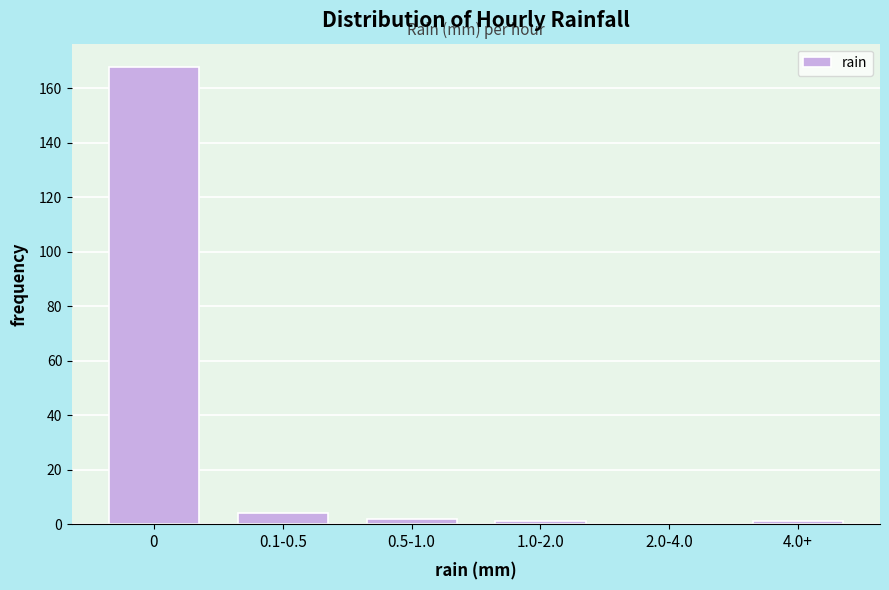

Reading left to right, extract all data points from this chart.

0=168	0.1-0.5=4	0.5-1.0=2	1.0-2.0=1	2.0-4.0=0	4.0+=1